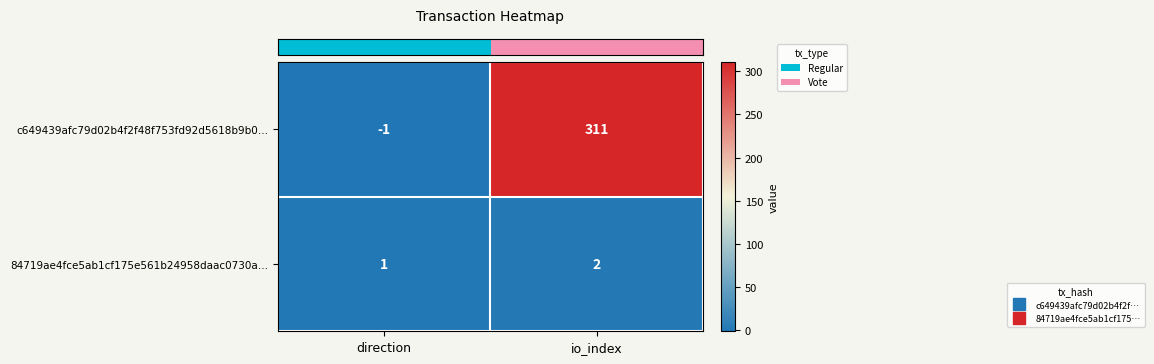

What is the highest value of the c649439afc79d02b4f2f48f753fd92d5618b9b0… series?

311